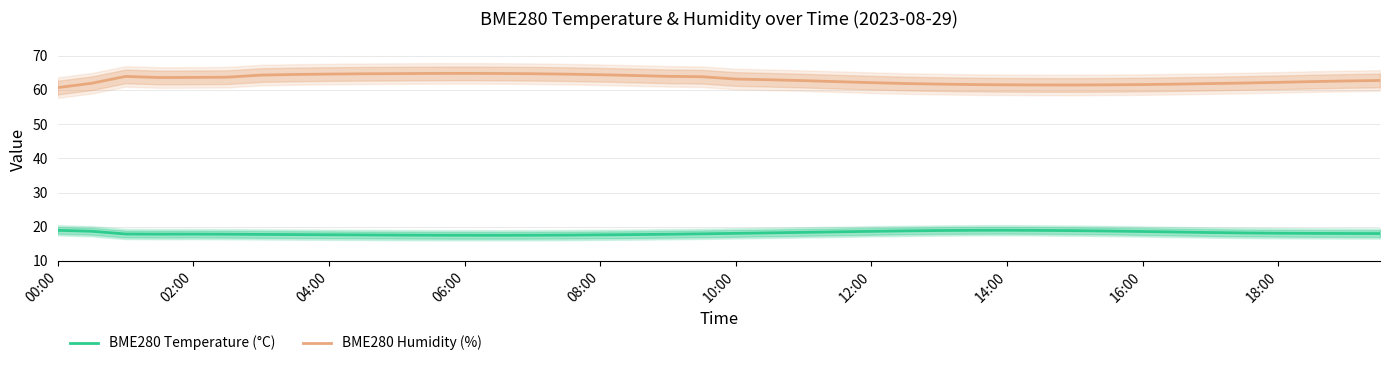

True or false: BME280 Temperature (°C) and BME280 Humidity (%) intersect in this chart.

False